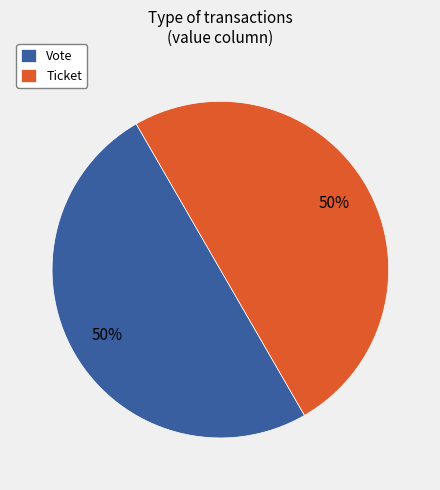

To the nearest percent, what is the difference between the Ticket and Vote slice percentages?

0%